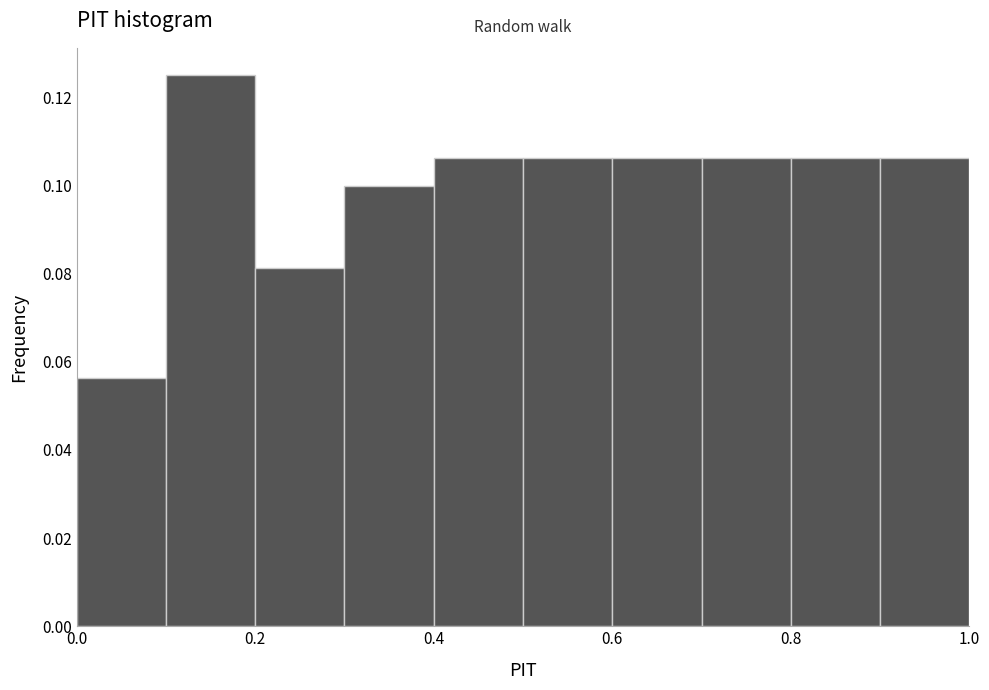

Over which range of the x-axis is the bar tallest?

0.1 to 0.2